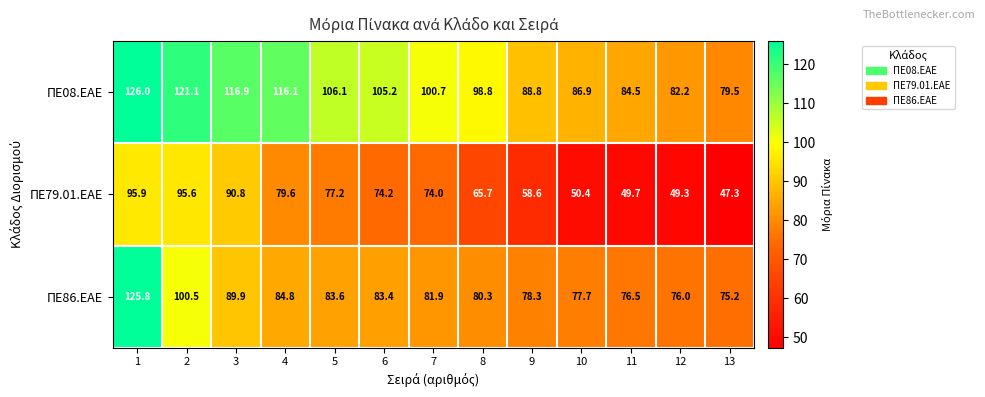

How many distinct data groups are displayed?

3